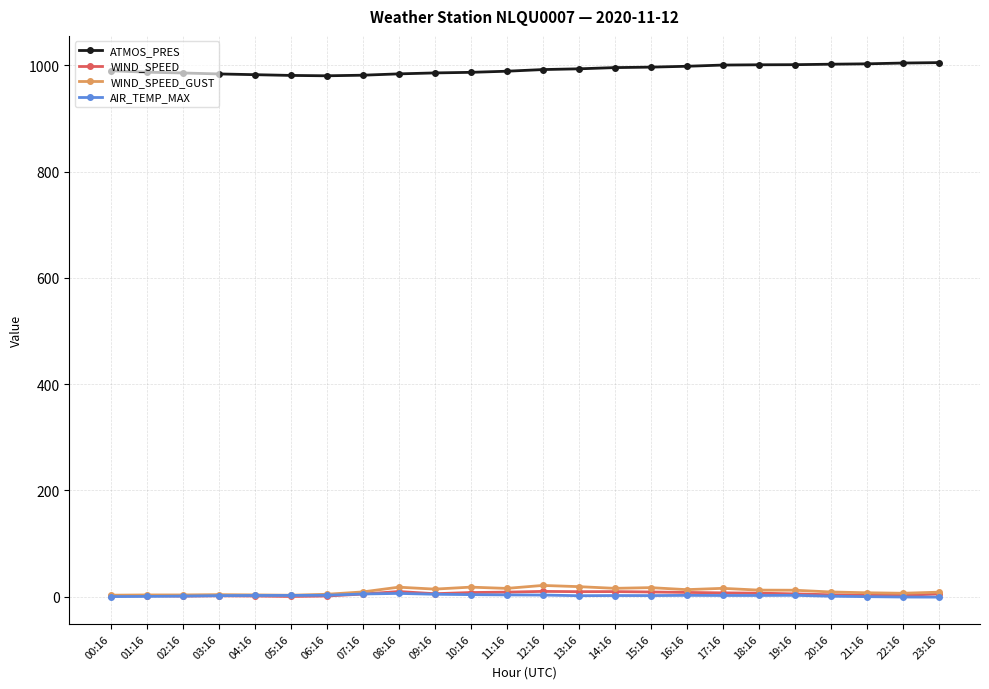

What is the total value across all series at 15:16?

1024.7